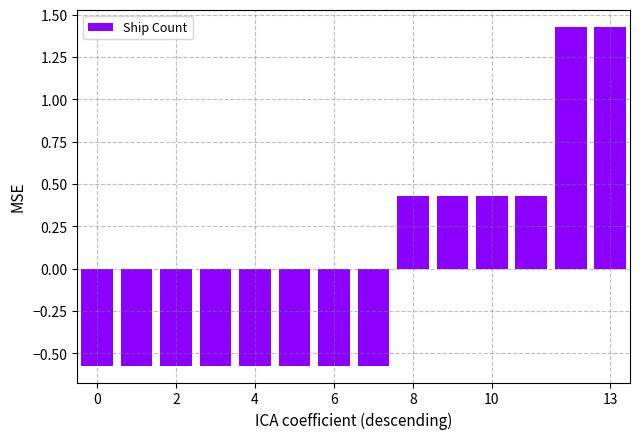

Count the values in the range 0 to 1.

4